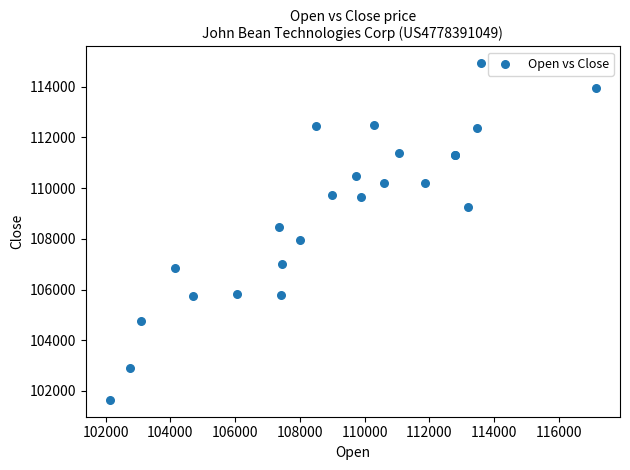

What Y value in the scatter plot is closest to 108285?

108478